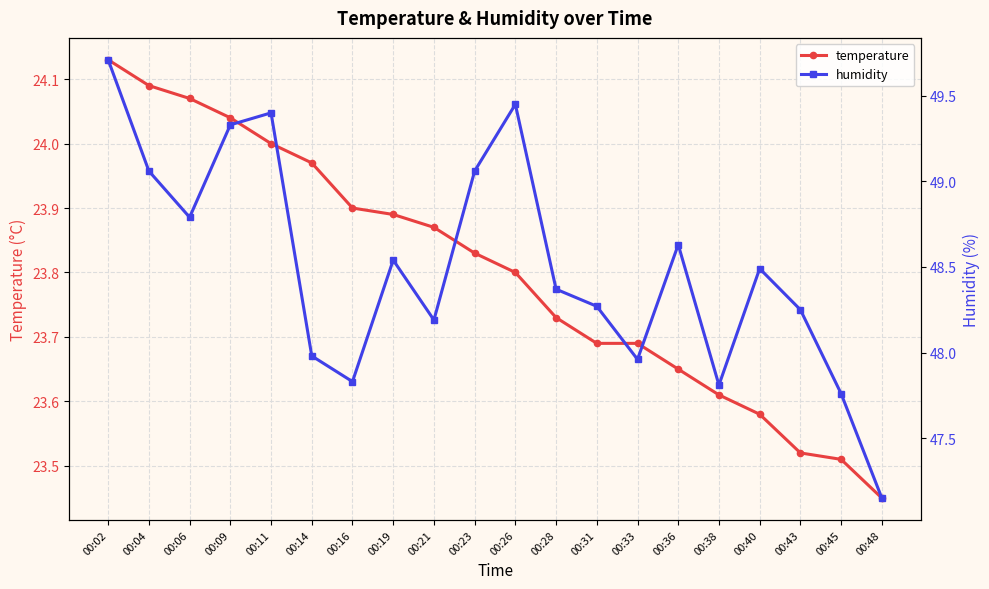

What are all the series names shown in the legend?

temperature, humidity